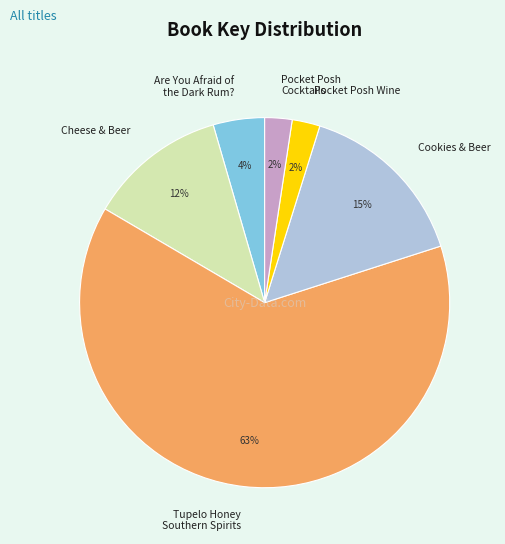

To the nearest percent, what portion does Pocket Posh Cocktails represent?

2%